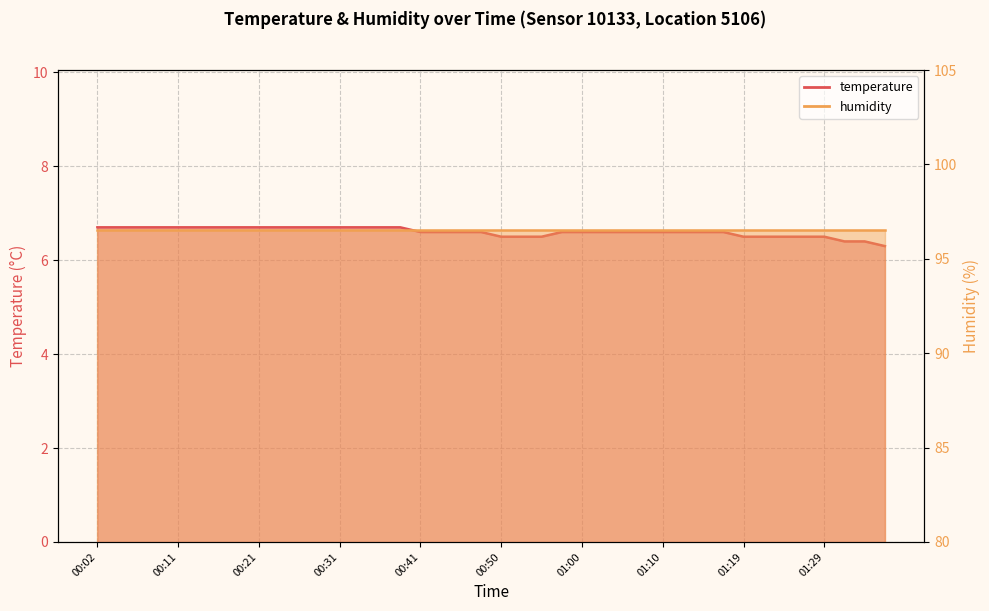

Reading left to right, list all the values displayed in this chart.

6.7	6.7	6.7	6.7	6.7	6.7	6.7	6.7	6.7	6.7	6.7	6.7	6.7	6.7	6.7	6.7	6.6	6.6	6.6	6.6	6.5	6.5	6.5	6.6	6.6	6.6	6.6	6.6	6.6	6.6	6.6	6.6	6.5	6.5	6.5	6.5	6.5	6.4	6.4	6.3